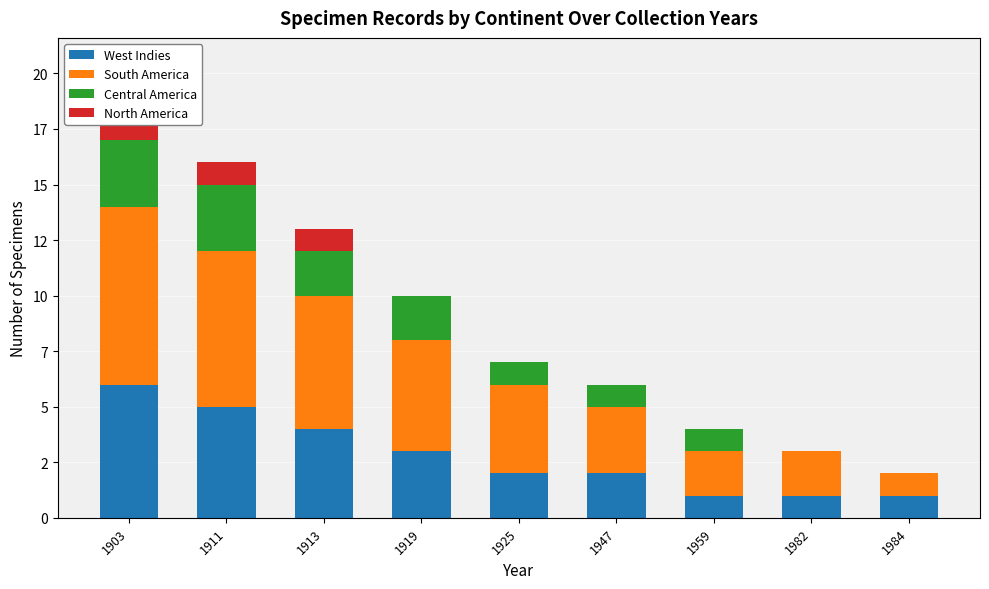

Rank the categories by Central America value from highest to lowest.

1903, 1911, 1913, 1919, 1925, 1947, 1959, 1982, 1984